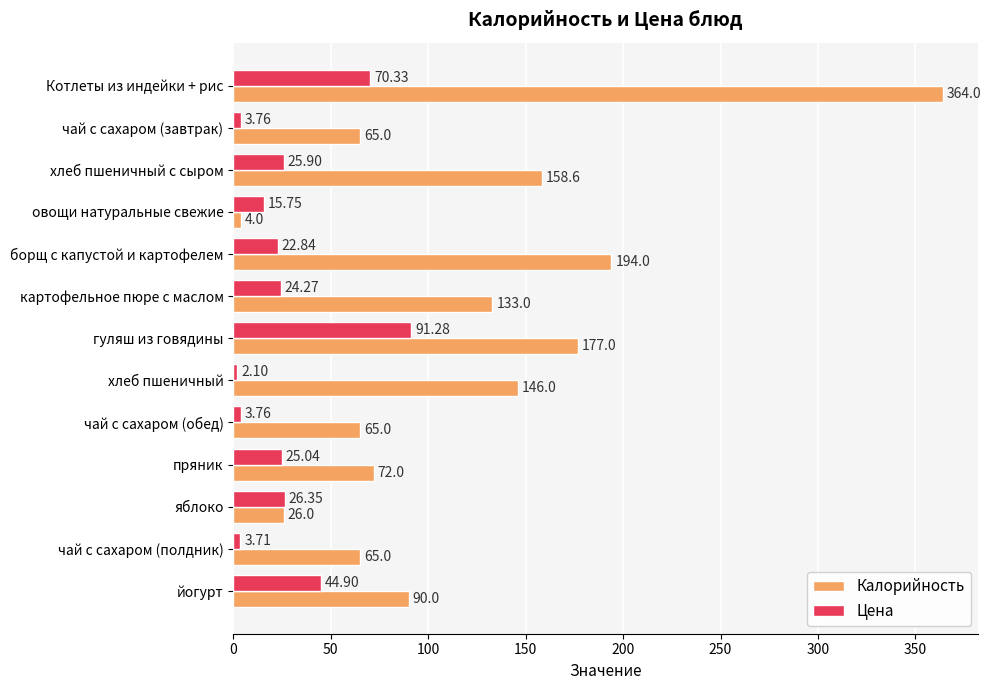

Count the number of data series in this chart.

2